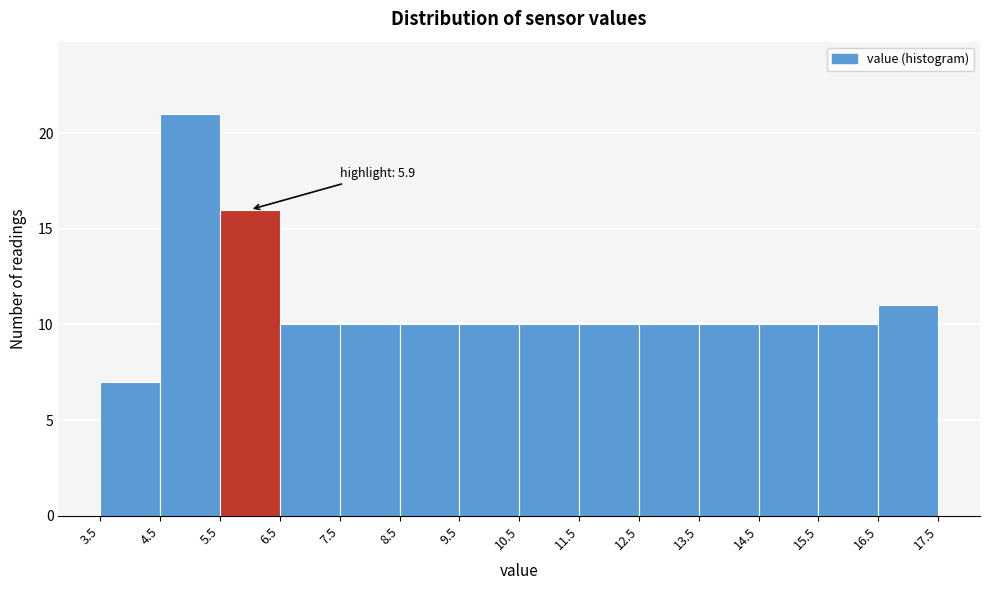

Over which range of the x-axis is the bar tallest?

4.5 to 5.5